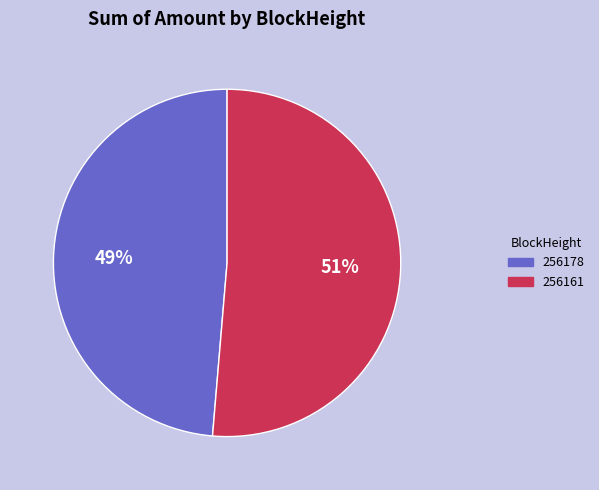

To the nearest percent, what is the combined percentage of 256178 and 256161?

100%